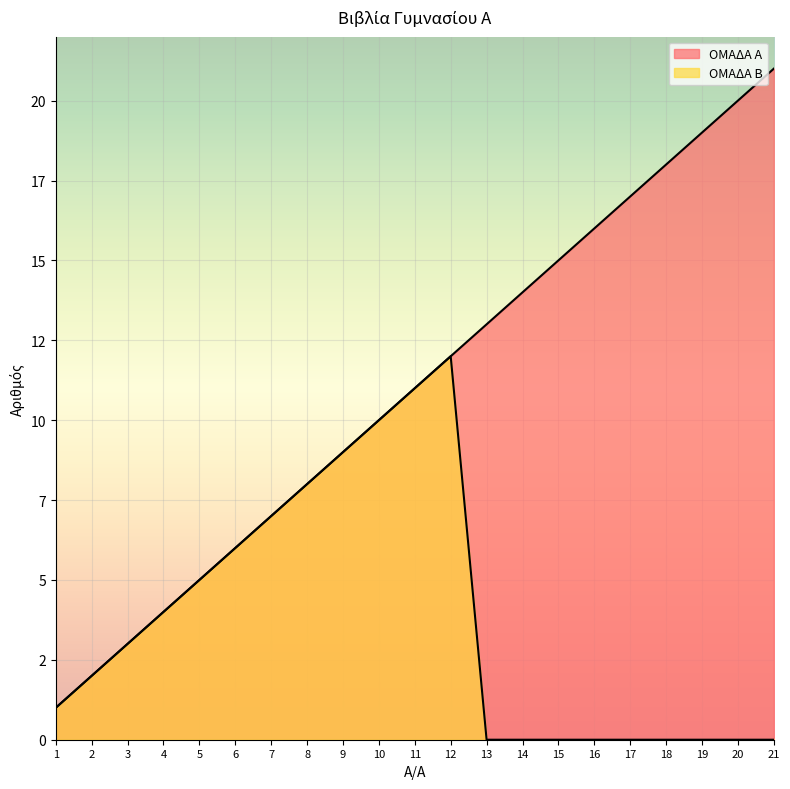

True or false: ΟΜΑΔΑ Α and ΟΜΑΔΑ Β cross at least once.

False